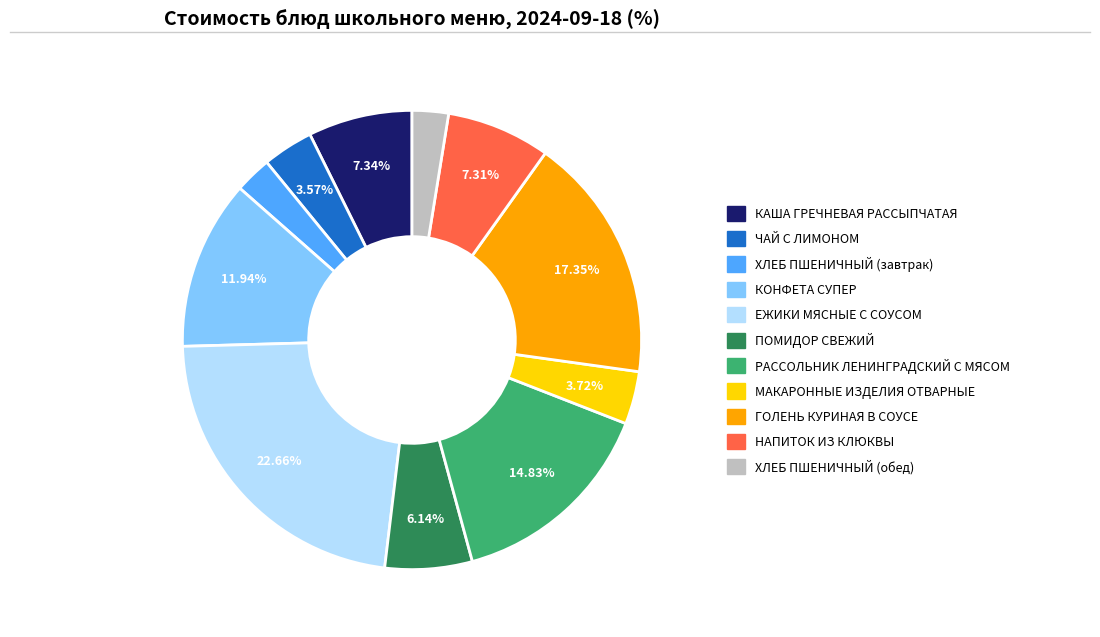

What percentage is NOT represented by ЕЖИКИ МЯСНЫЕ С СОУСОМ?

77.3%